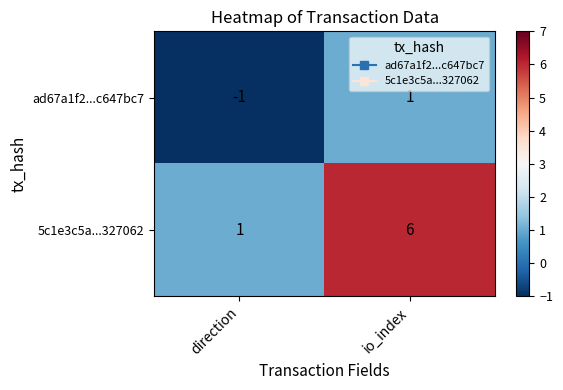

At which category does the chart reach its minimum across all series?

direction